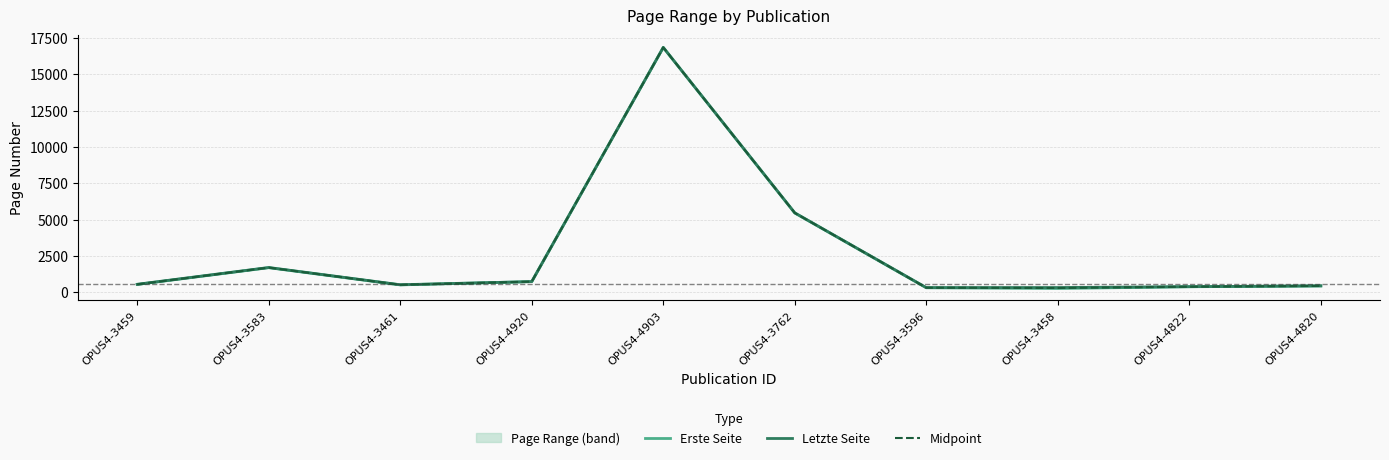

What is the approximate value of Erste Seite at OPUS4-3458?

253.0